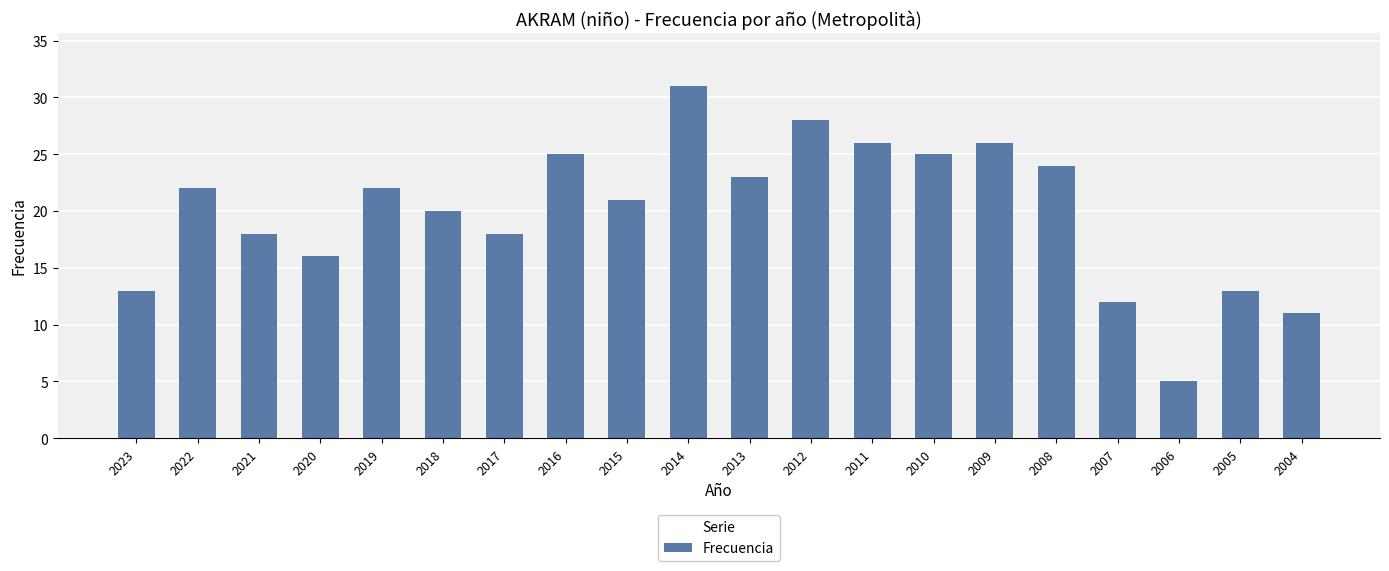

What is the ratio of the value at 2018 to the value at 2013?

0.9